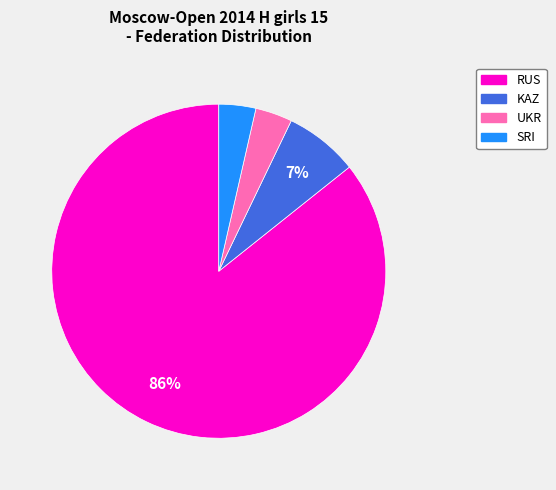

Is there any slice that represents more than half of the pie?

Yes